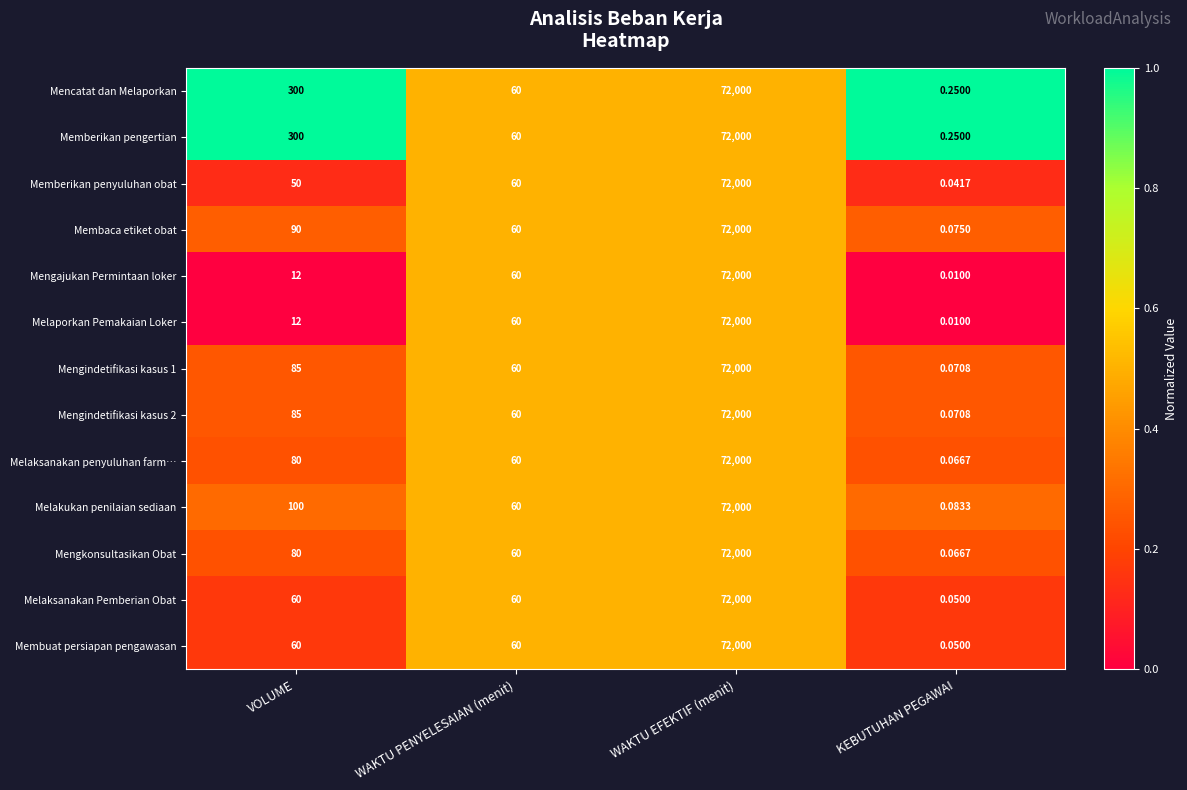

At which label does Melaporkan Pemakaian Loker reach its minimum?

KEBUTUHAN PEGAWAI